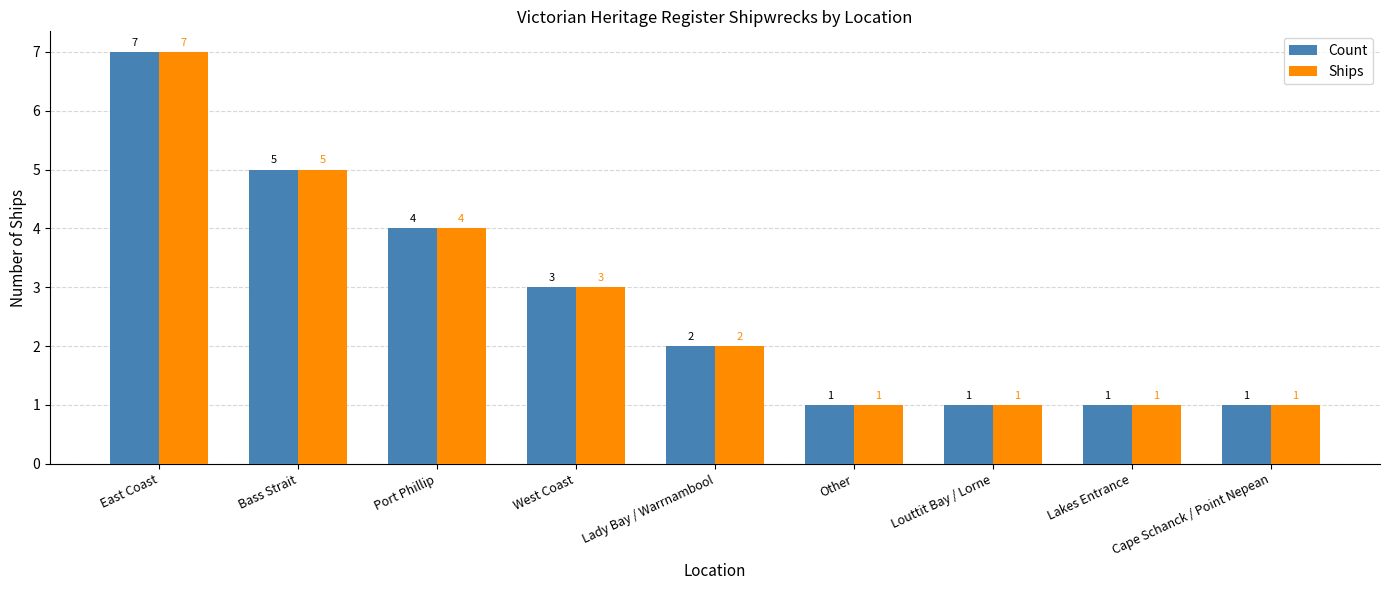

Where does the Count series first go above 2?

East Coast